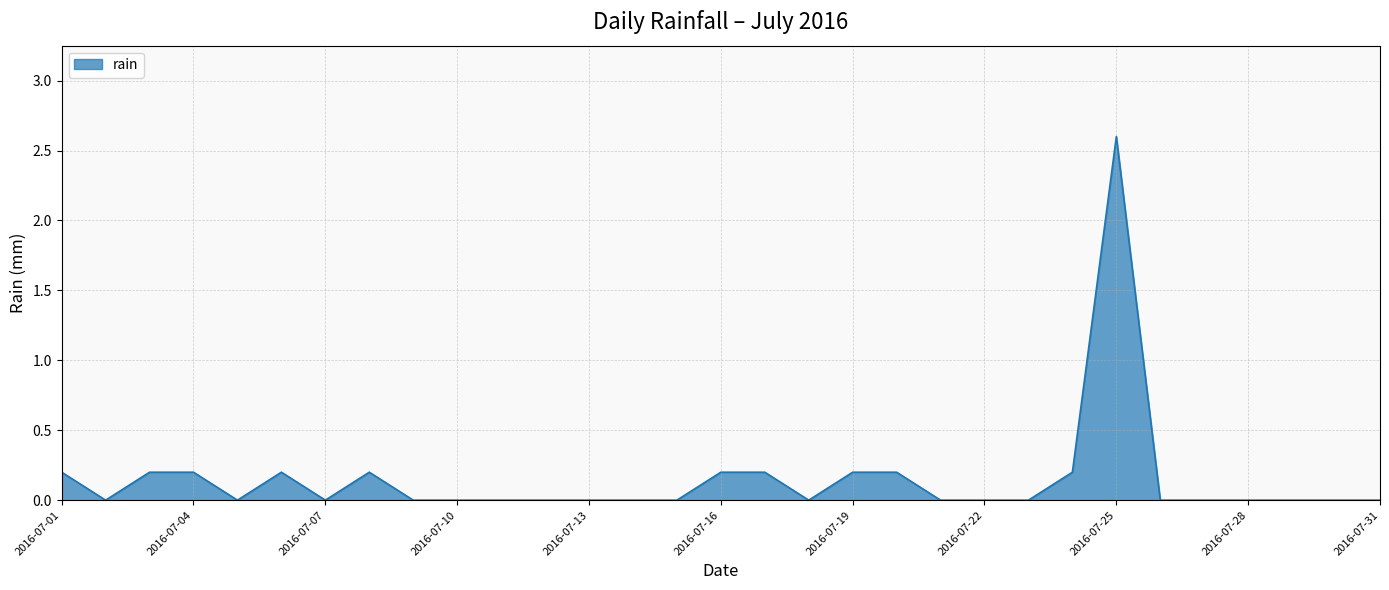

What is the average value?

0.1